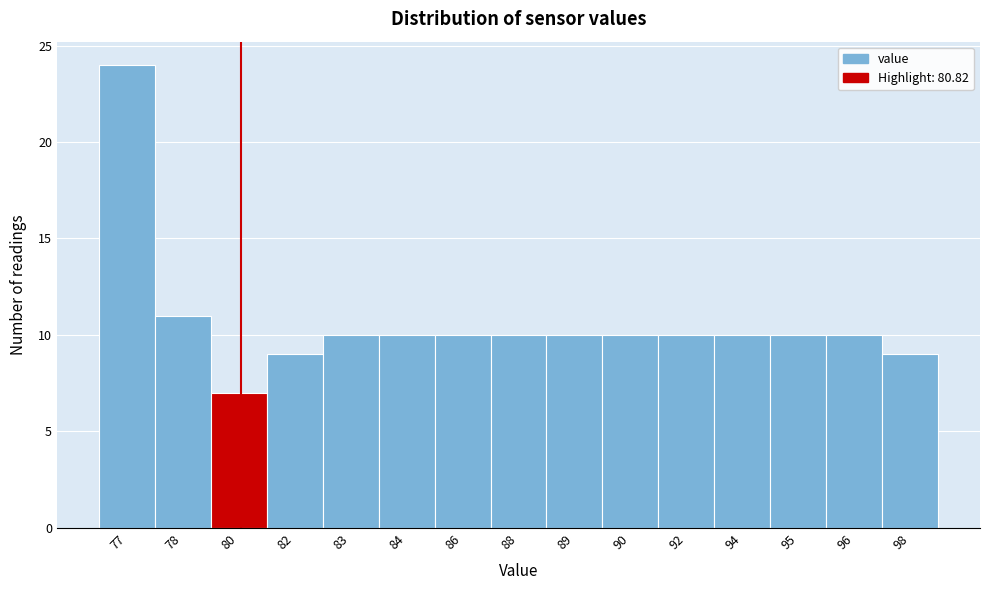

Reading right to left, extract all data points from this chart.

9	10	10	10	10	10	10	10	10	10	10	9	7	11	24